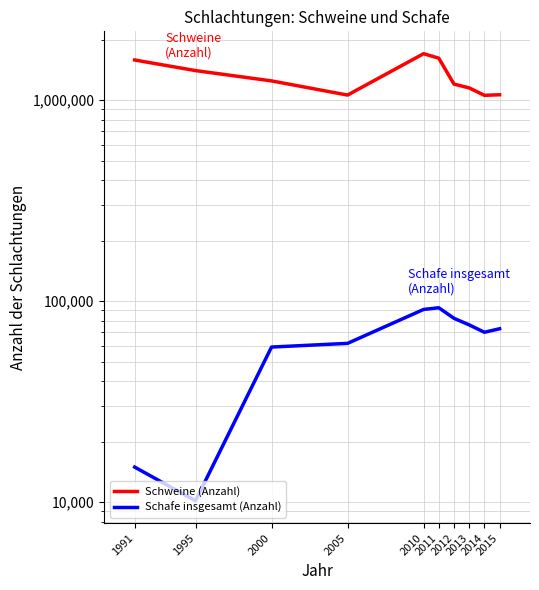

How many distinct data groups are displayed?

2